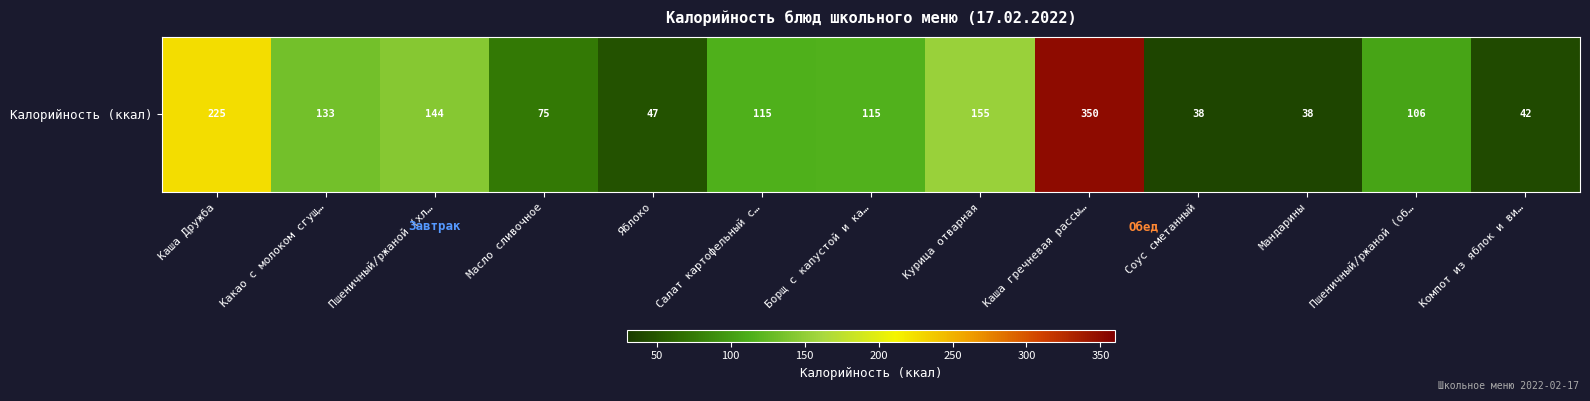

Which category has the lowest value across all series?

Мандарины